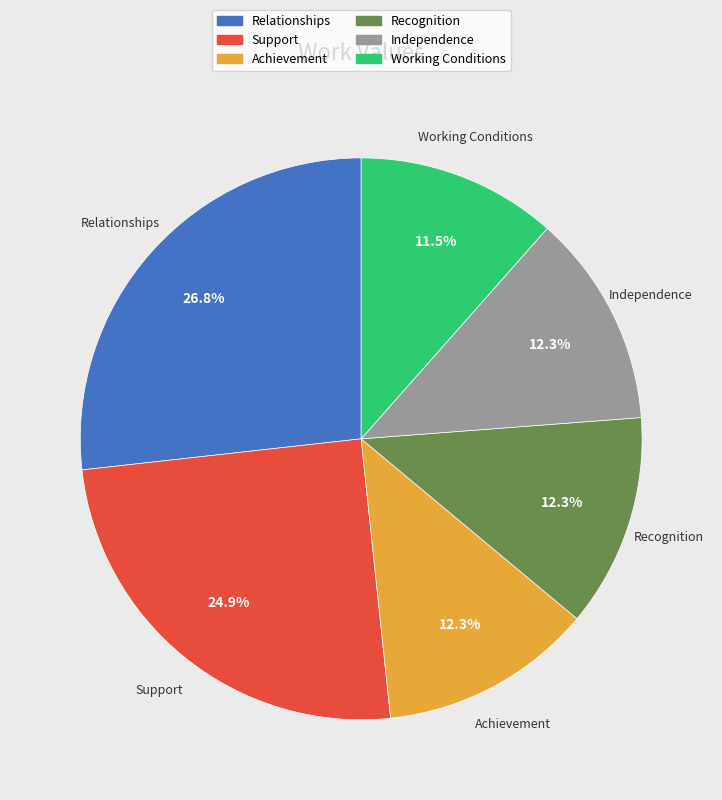

Which has a higher value, Recognition or Support?

Support